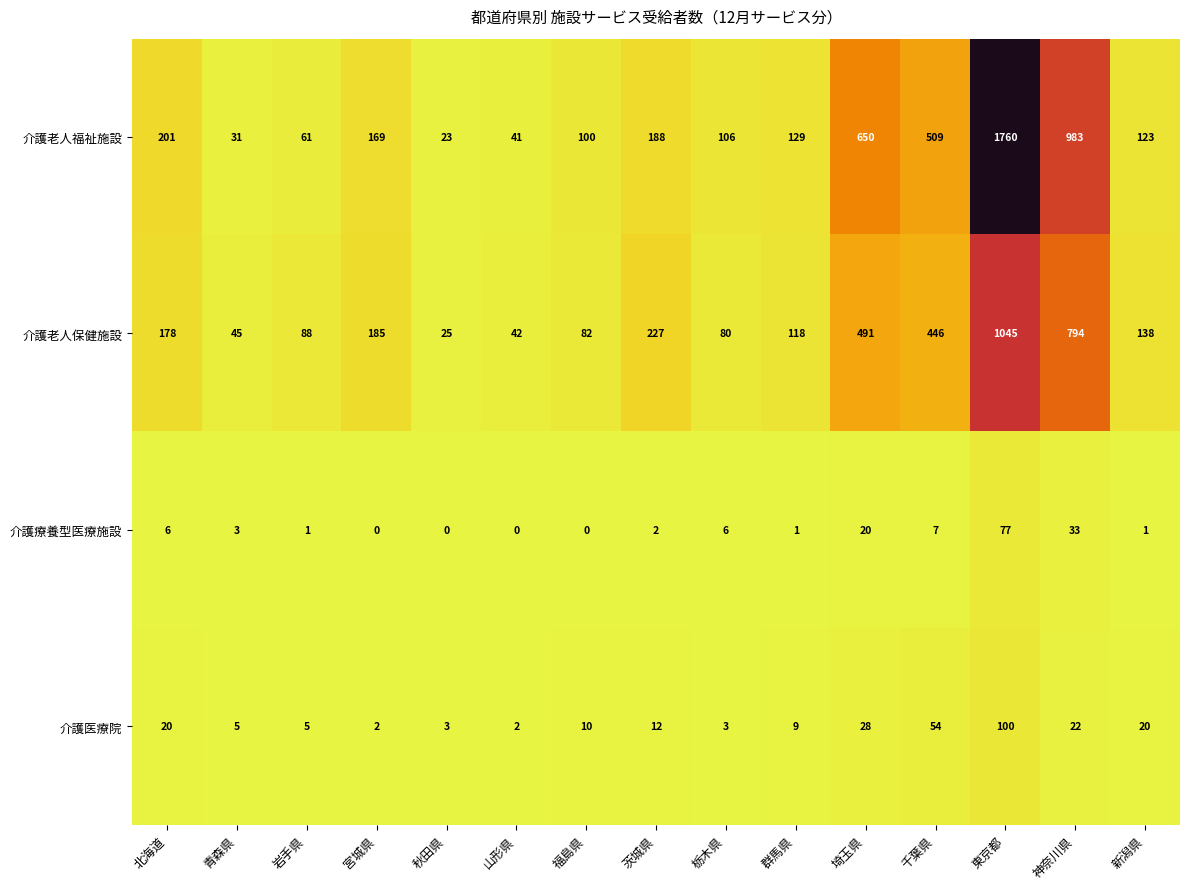

What is the difference between the highest and lowest values at 栃木県?

103